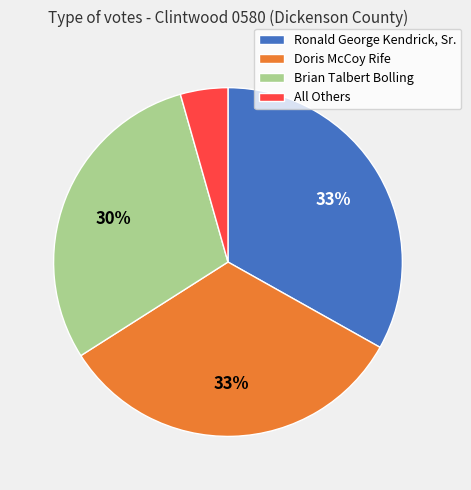

To the nearest percent, what is the average slice percentage?

25%